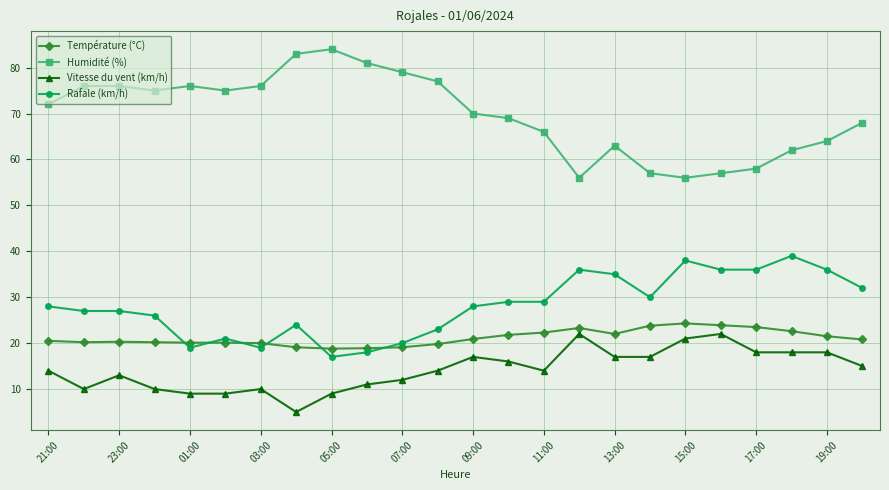

True or false: Humidité (%) has more than 2 interior local peaks.

True